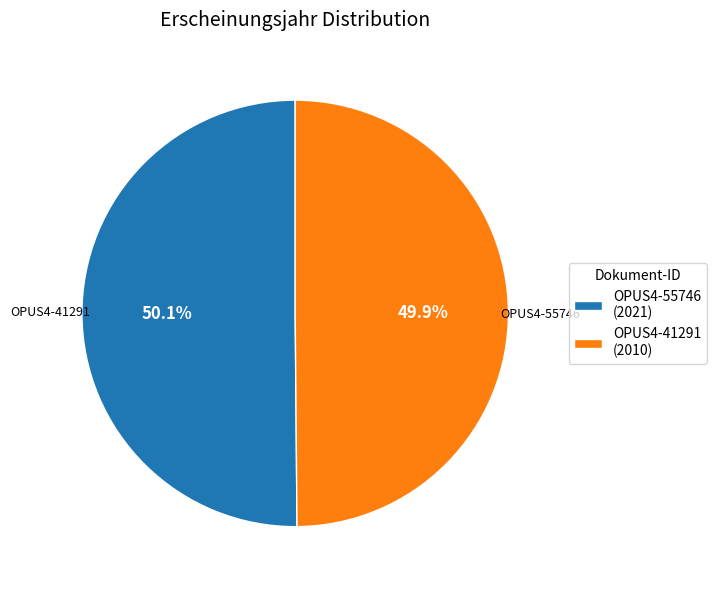

What is the total percentage of OPUS4-41291 (2010) and OPUS4-55746 (2021)?

100.0%